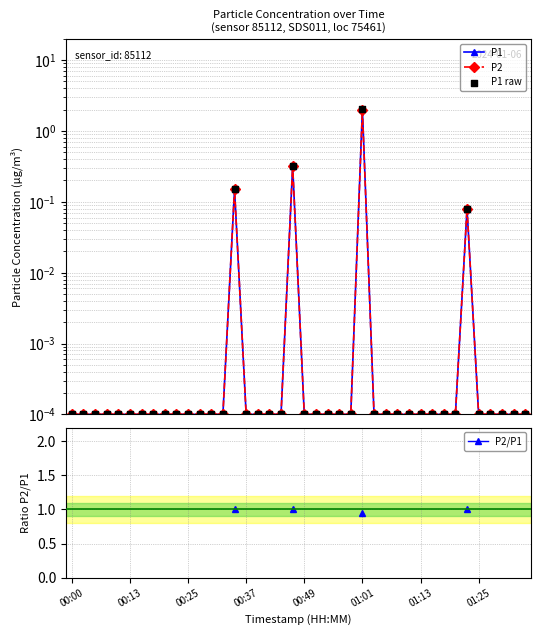

Which series has the largest Y range (max minus min)?

P1